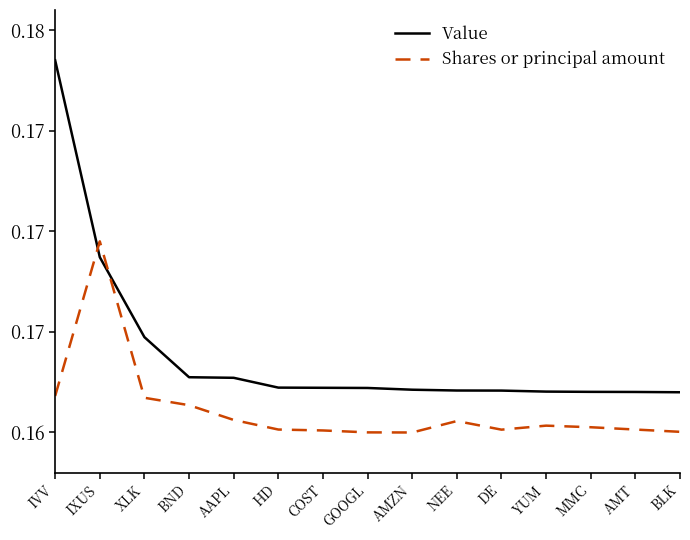

Where is Shares or principal amount nearest to the value 0?

AMZN